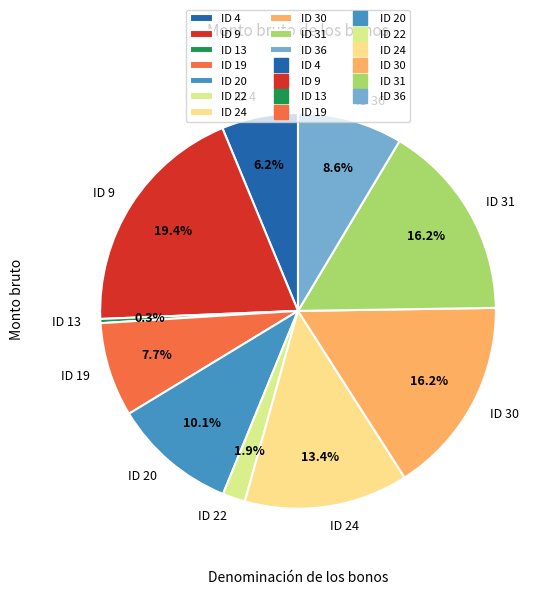

Approximately how many times larger is the value at ID 9 compared to ID 13?

57.0